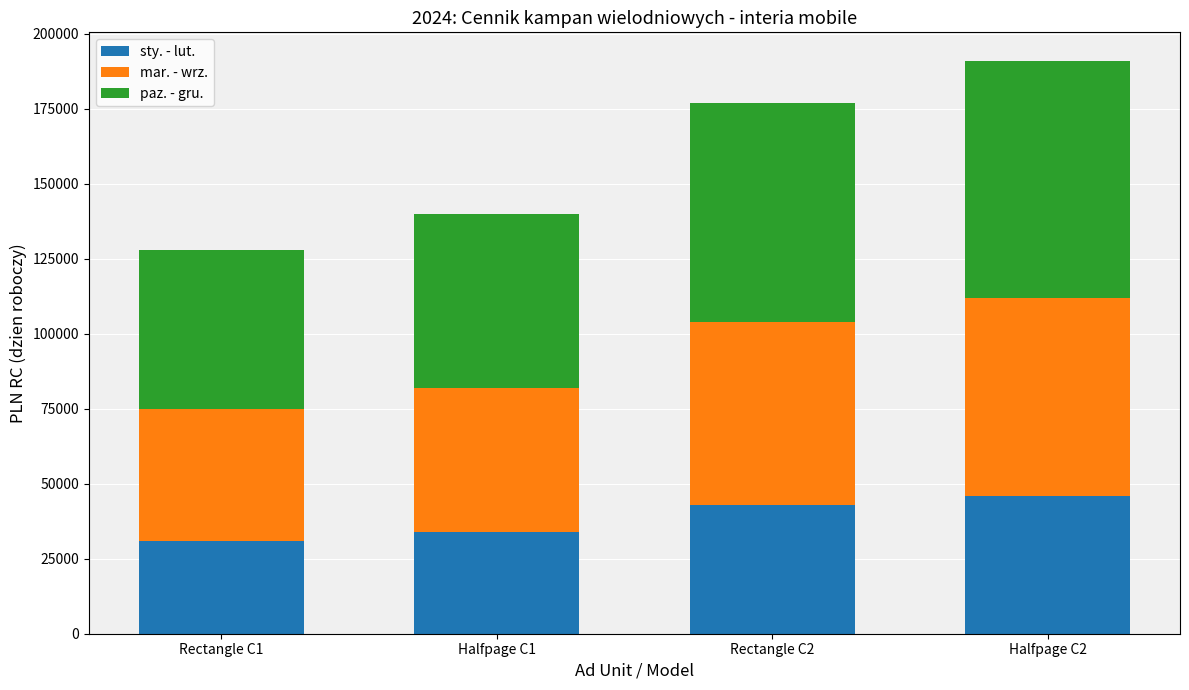

How many sty. - lut. values are between 34000 and 46000?

3